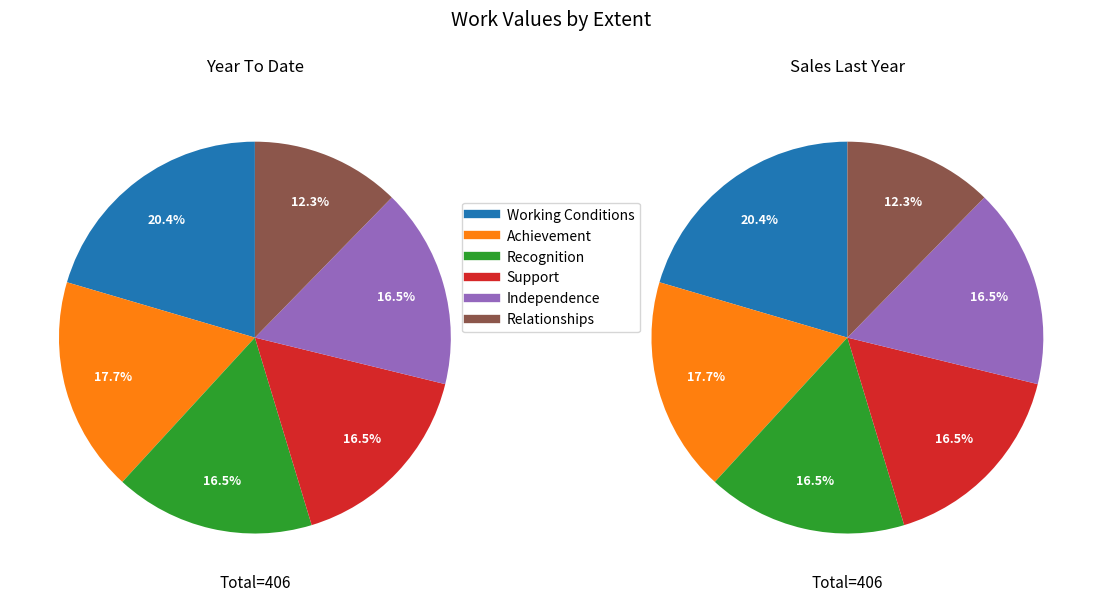

What percentage do Independence and Working Conditions together represent?

36.9%